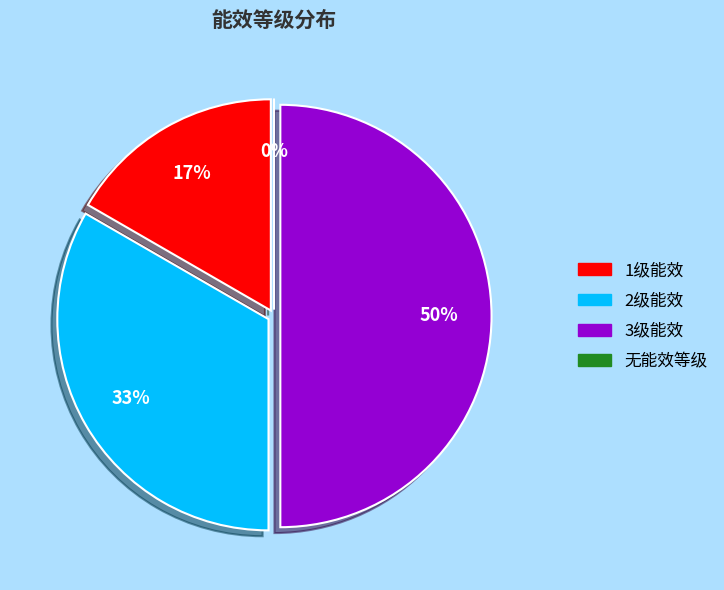

What percentage is the 1级能效 slice, to the nearest percent?

17%